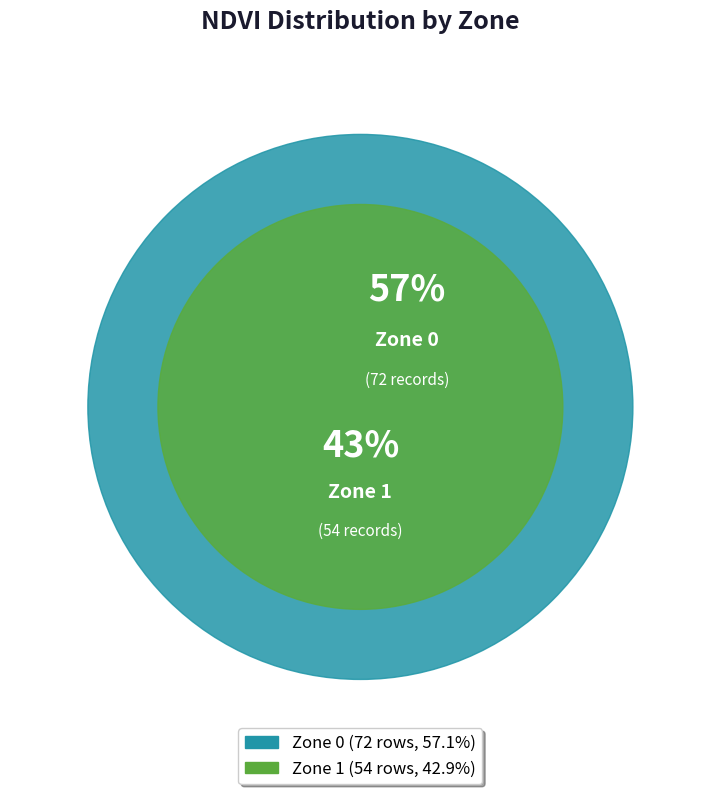

Does Zone 1 account for over 50% of the chart?

No